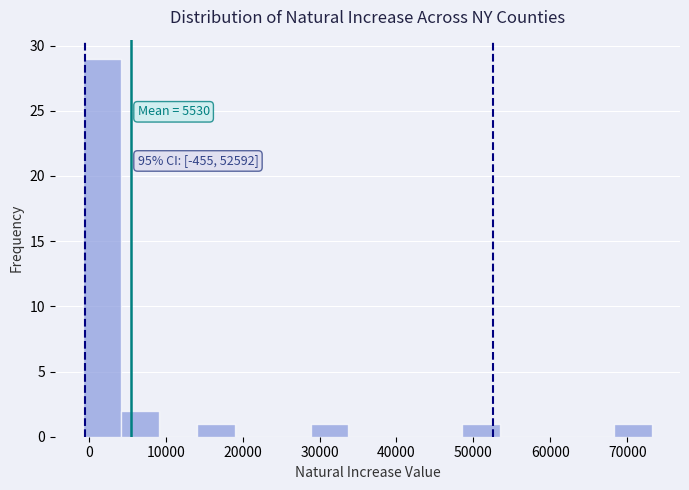

Over which range of the x-axis is the bar tallest?

-1000 to 4000